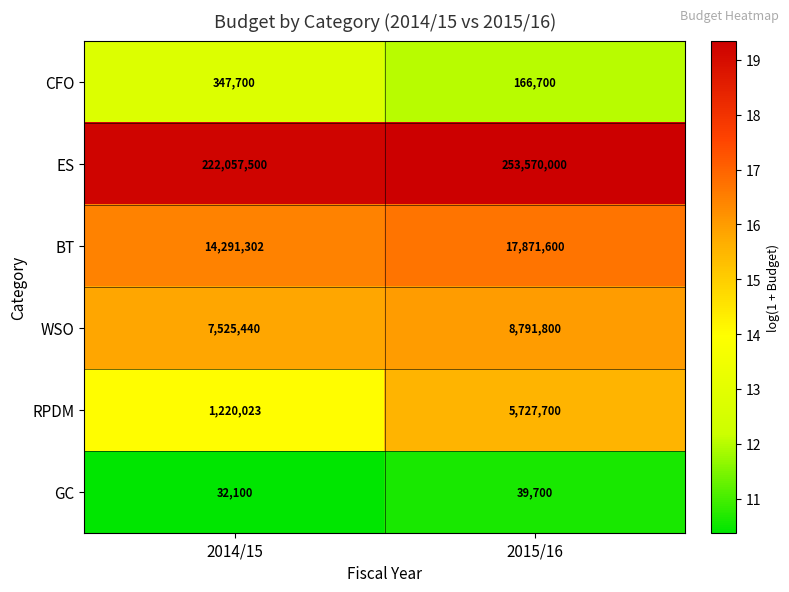

Reading left to right, extract all data points from this chart.

CFO: 2014/15=347700	2015/16=166700
ES: 2014/15=222057500	2015/16=253570000
BT: 2014/15=14291302	2015/16=17871600
WSO: 2014/15=7525440	2015/16=8791800
RPDM: 2014/15=1220023	2015/16=5727700
GC: 2014/15=32100	2015/16=39700